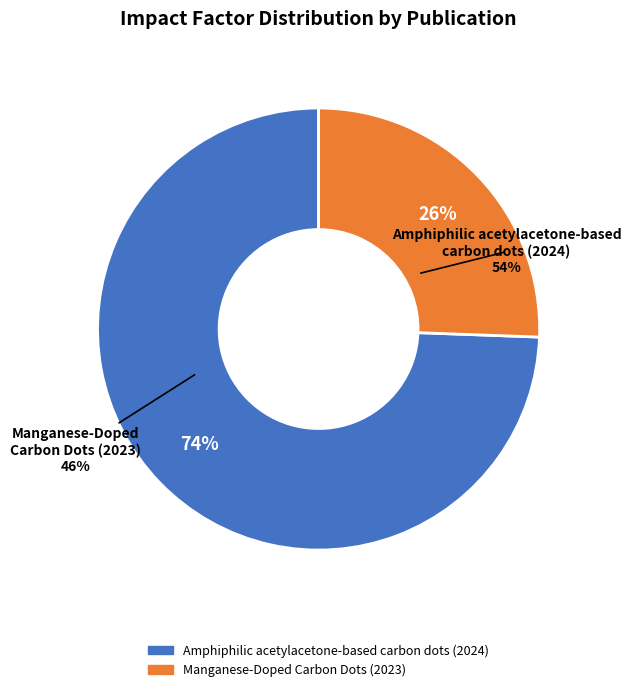

Is it true that Manganese-Doped Carbon Dots (2023) is 13% of the pie?

False